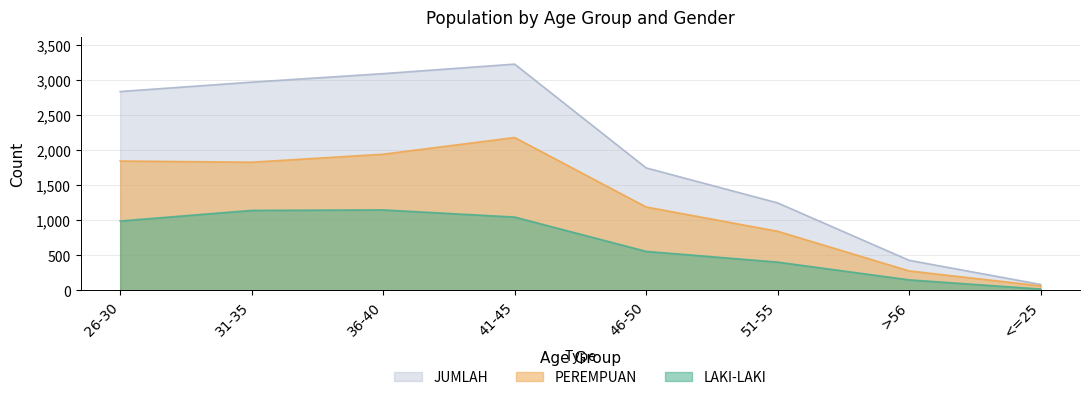

How many lines are shown in the chart?

3